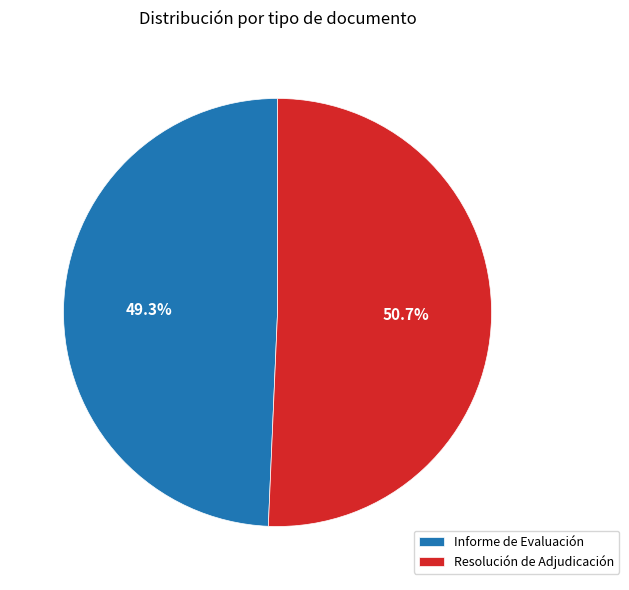

Does Resolución de Adjudicación account for over 50% of the chart?

Yes